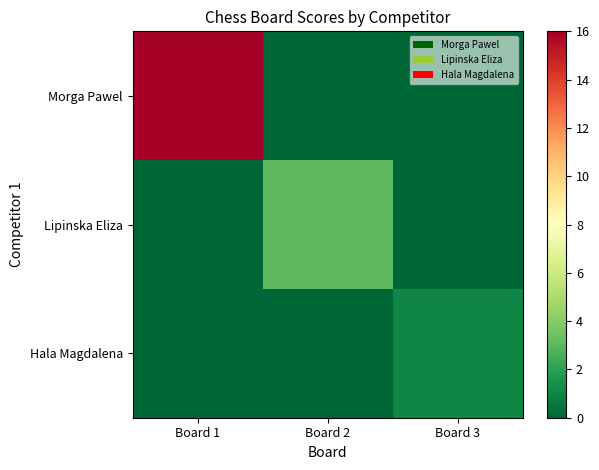

Rank the series at Board 1 from highest to lowest value.

Morga Pawel, Lipinska Eliza, Hala Magdalena